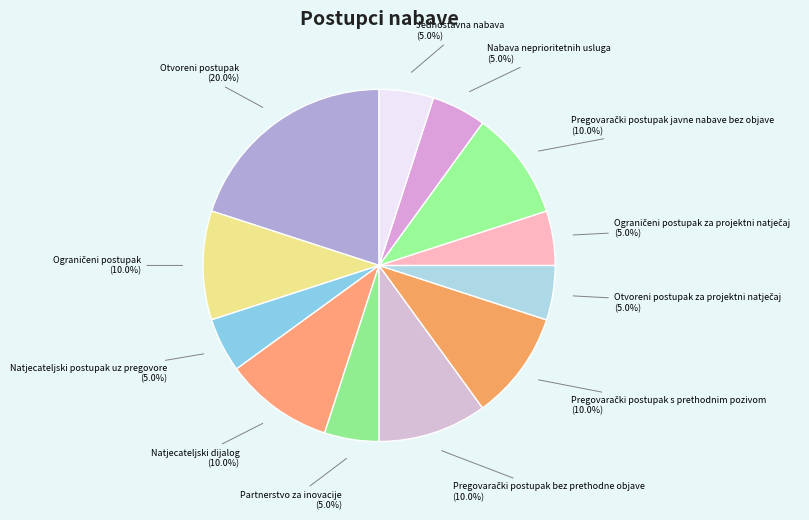

Which slice is the largest?

Otvoreni postupak (20.0%)